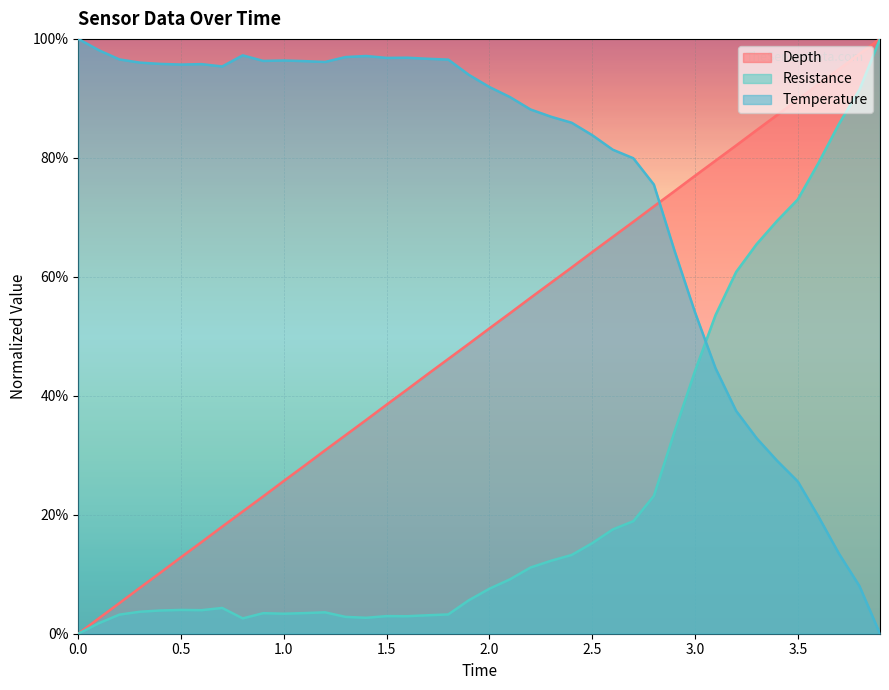

The value of Temperature at 29 is 0.4. True or false?

False